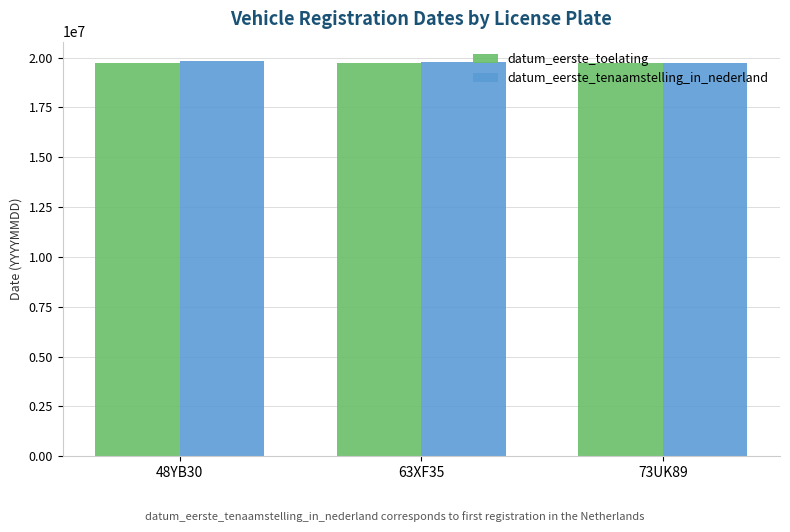

What is the maximum value for datum_eerste_toelating?

19740630